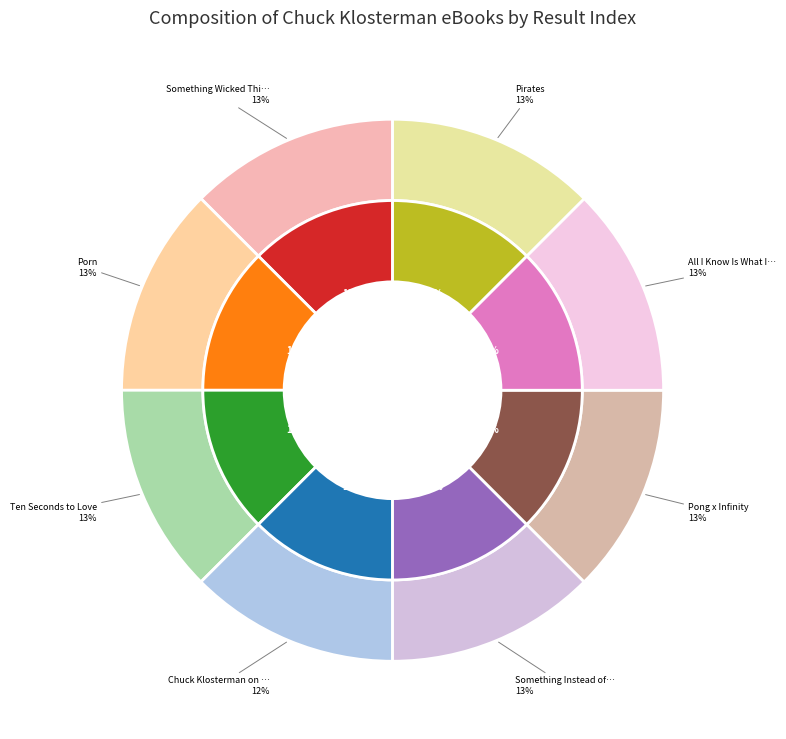

What percentage is the 5 slice, to the nearest percent?

13%